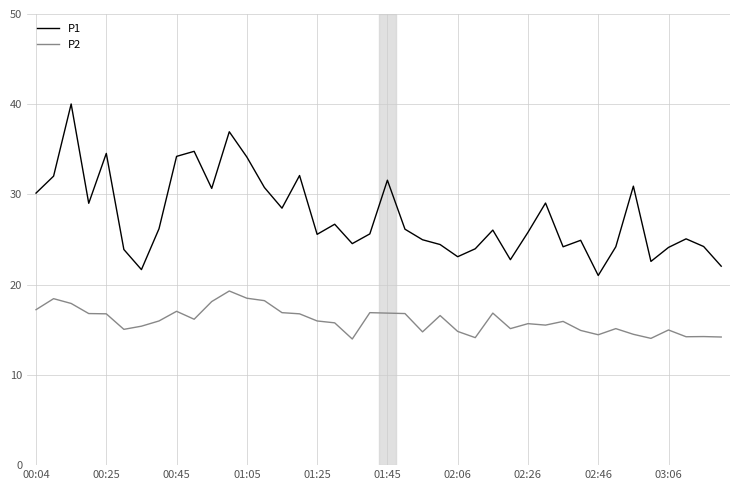

What is the lowest value of the P2 series?

14.0